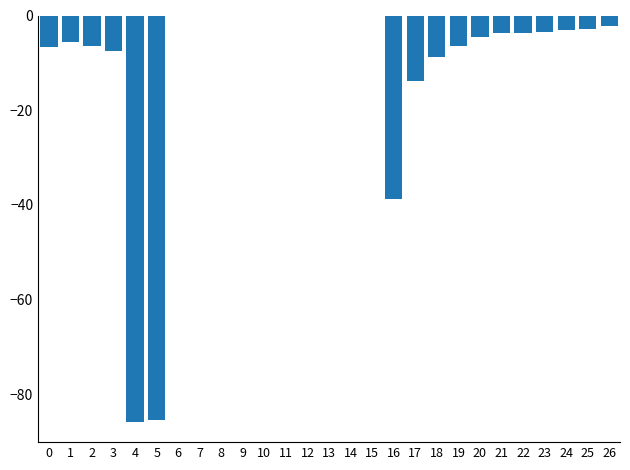

Is it true that the value at 15 is -33.7?

False